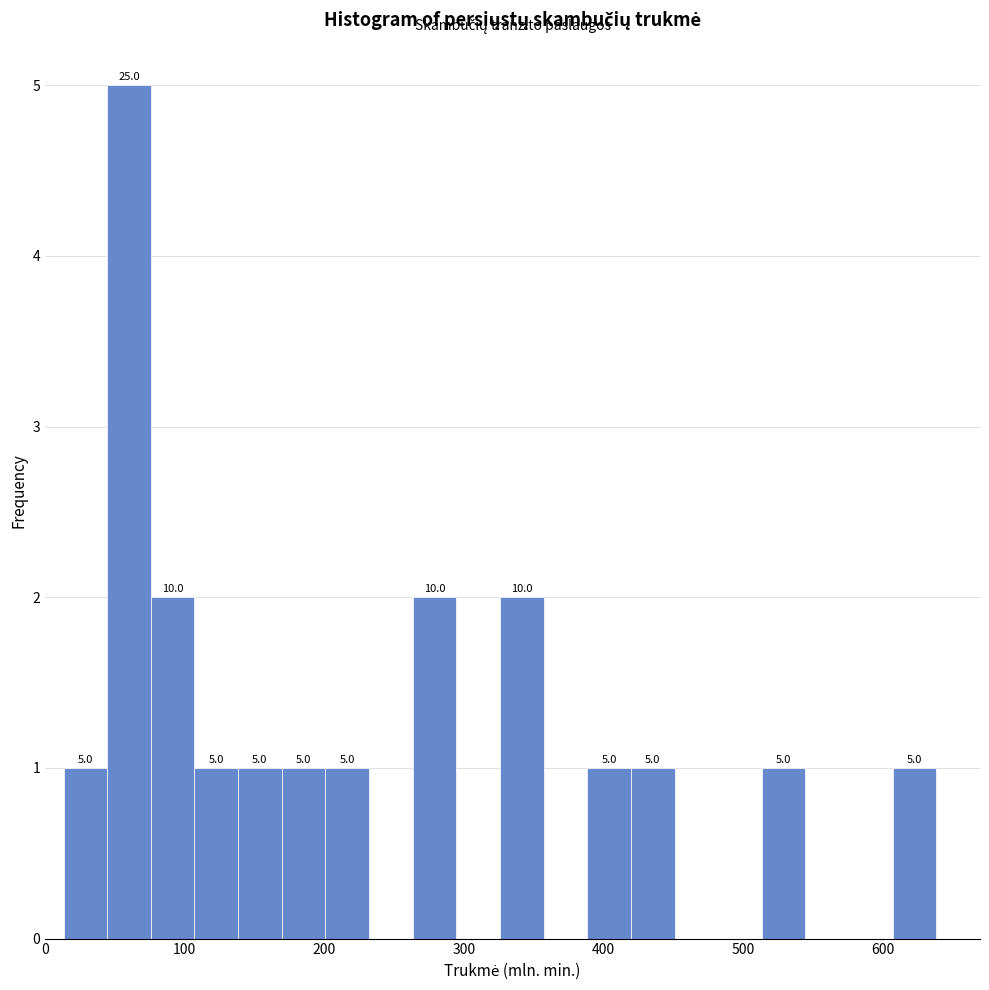

Around what value on the x-axis is the tallest bar? Give the approximate position of its centre, as read against the axis.

60